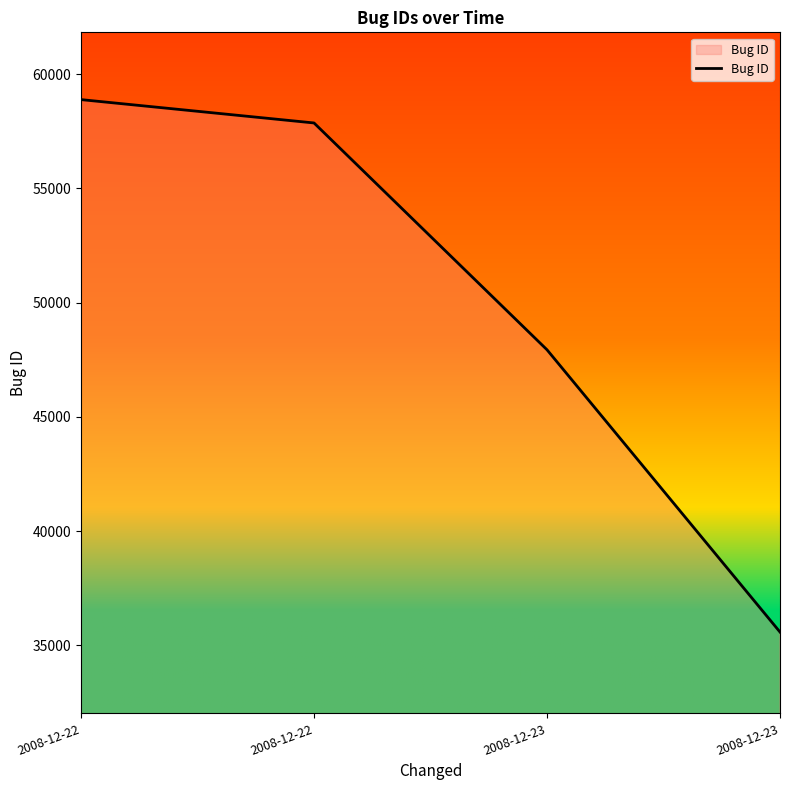

How many series are shown in this chart?

1